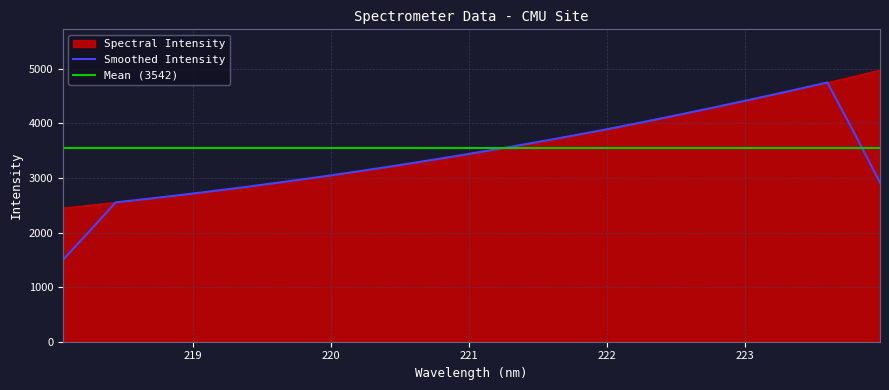

Is it true that the value at 223.2172 is 7987.0?

False